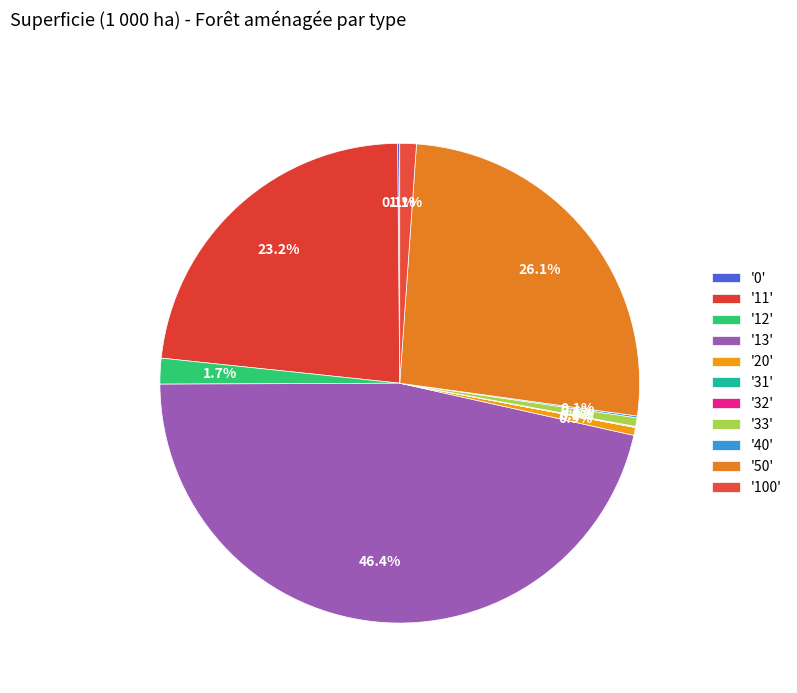

How many slices are in this pie chart?

11